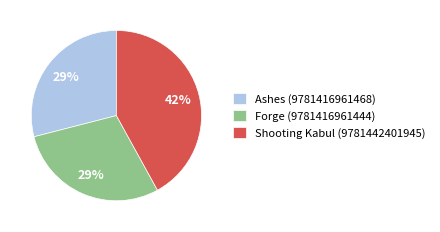

Does Forge (9781416961444) represent more than half of the total?

No